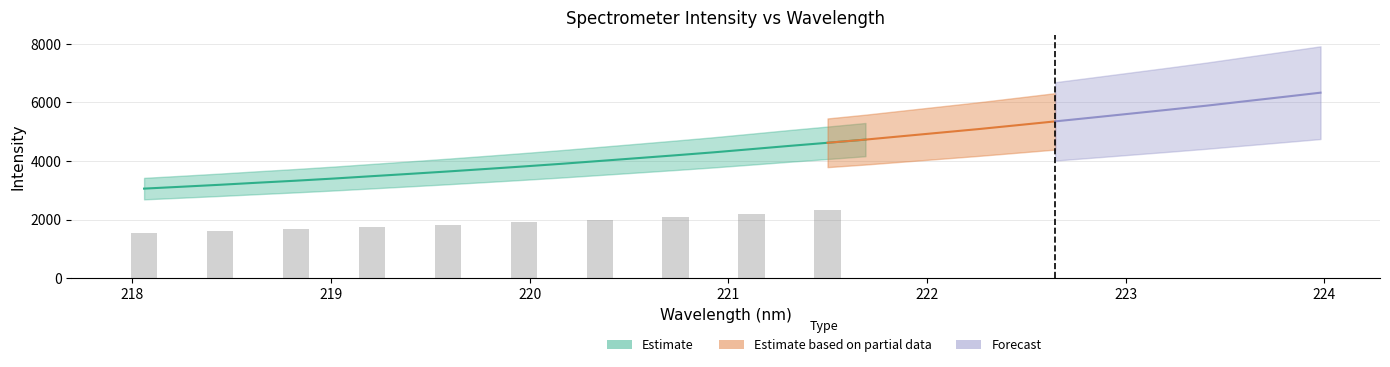

What is the minimum value shown in the chart?

3055.2